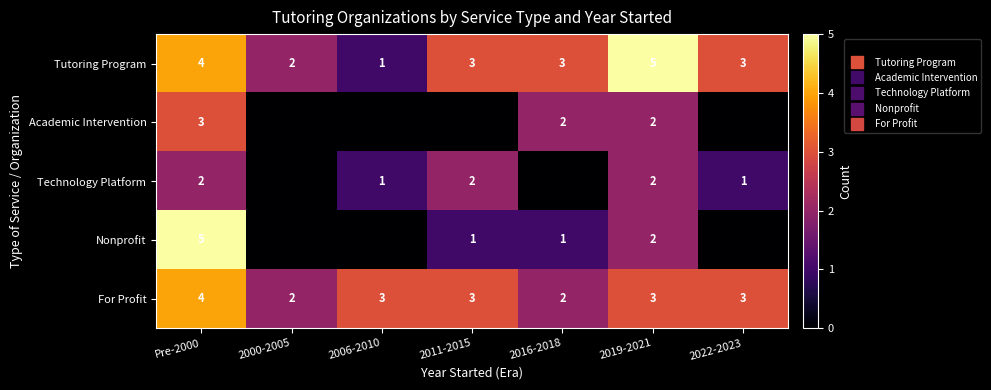

True or false: Tutoring Program has a value of 1 at 2006-2010.

True